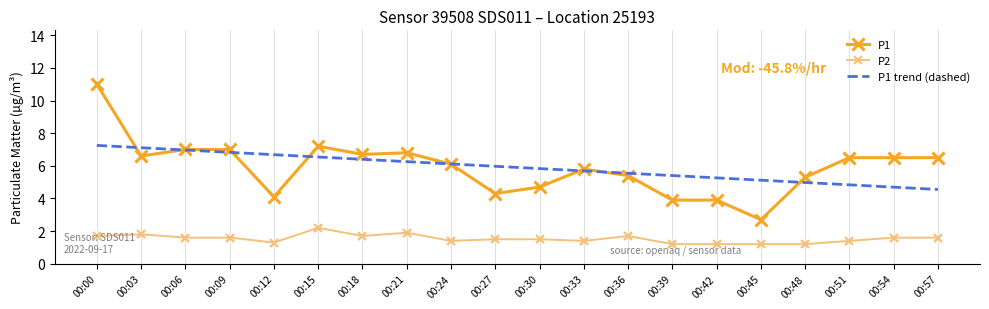

At which category is the sum across all series the highest?

00:00